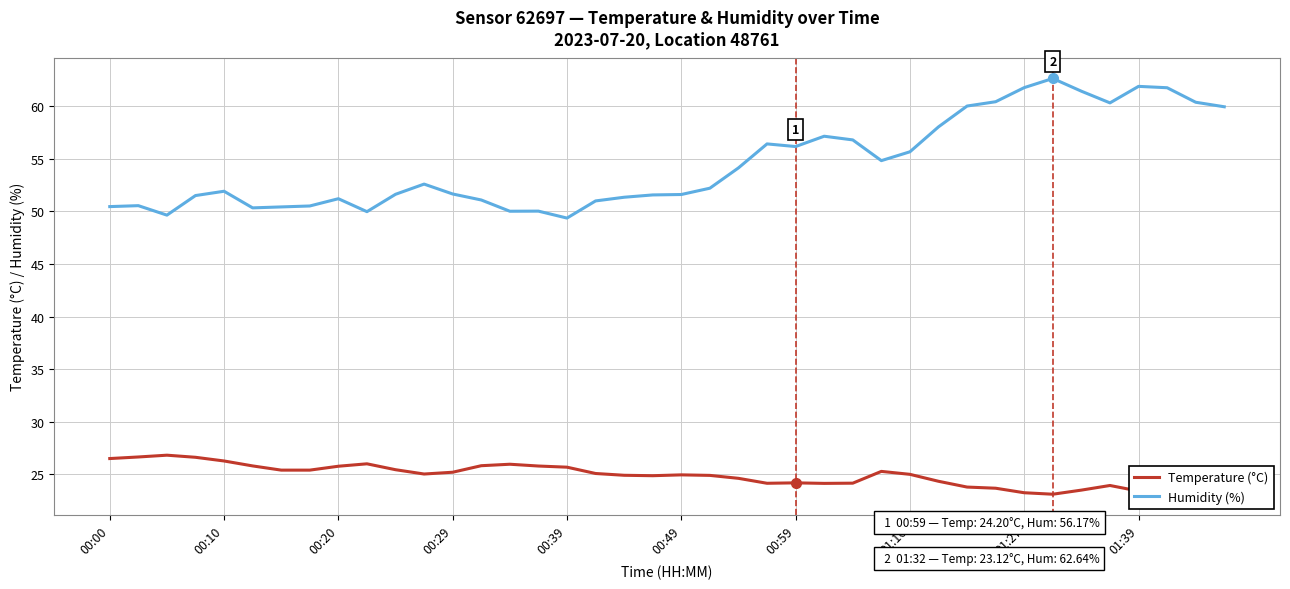

True or false: Temperature (°C) and Humidity (%) cross at least once.

False